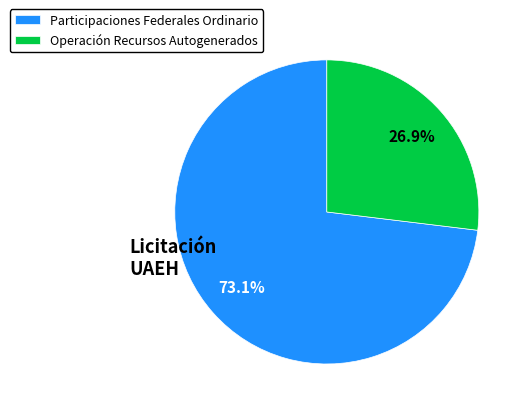

True or false: Participaciones Federales Ordinario accounts for 73% of the total.

True